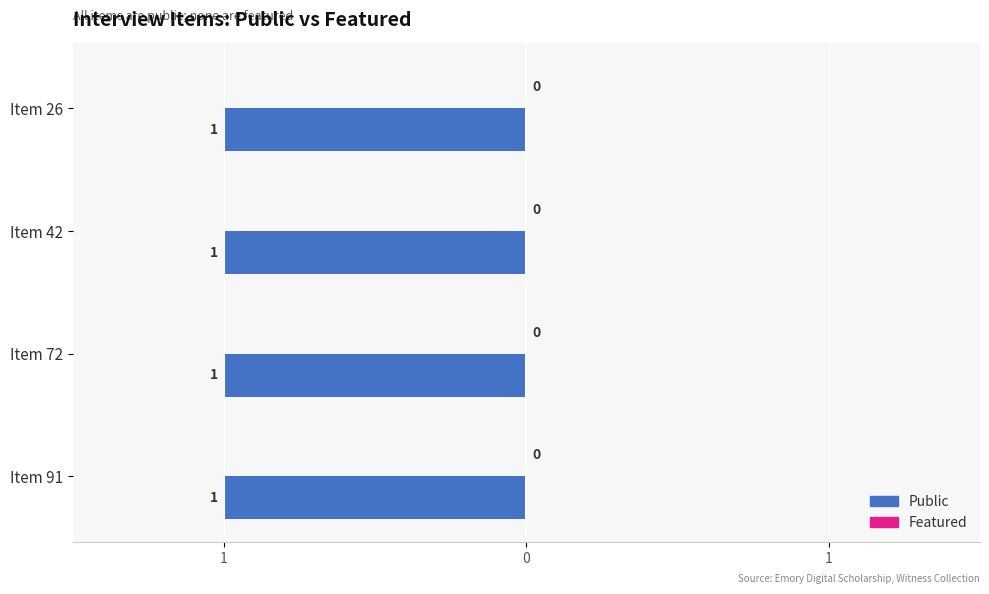

Reading left to right, what are all the values shown in this chart?

public: 91=1	72=1	42=1	26=1
featured: 91=0	72=0	42=0	26=0